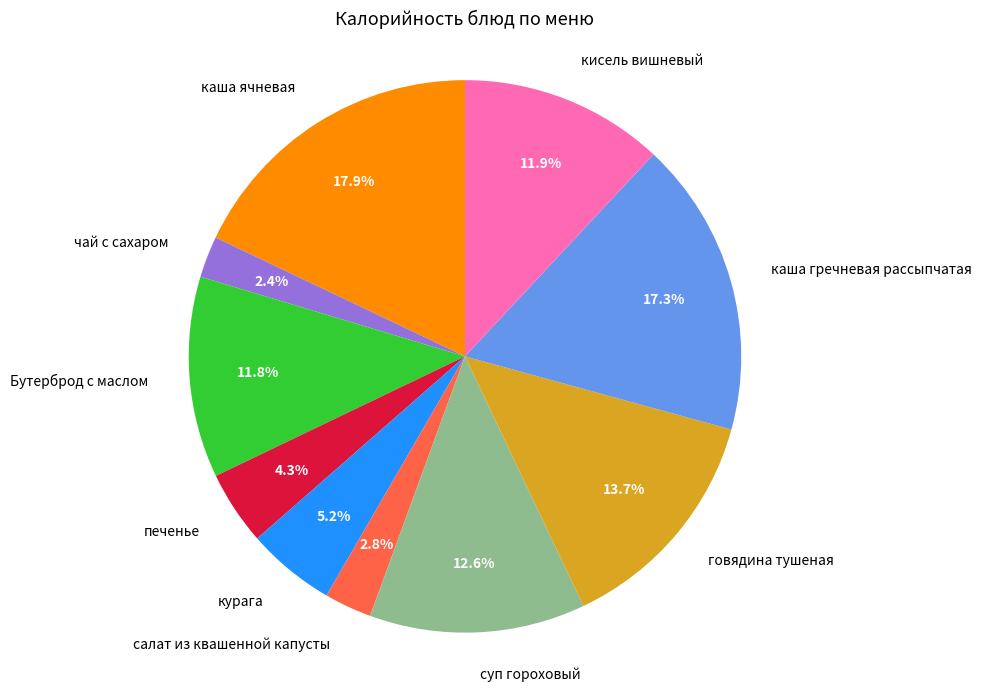

Is суп гороховый the majority of the pie?

No